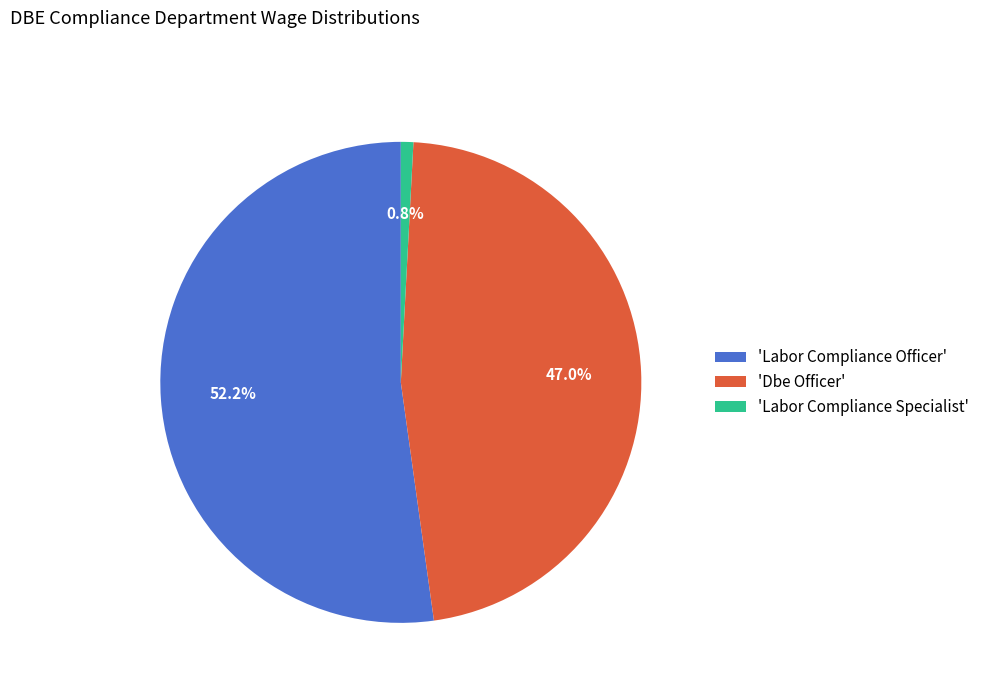

Approximately how many times larger is the value at 'Dbe Officer' compared to 'Labor Compliance Officer'?

0.9